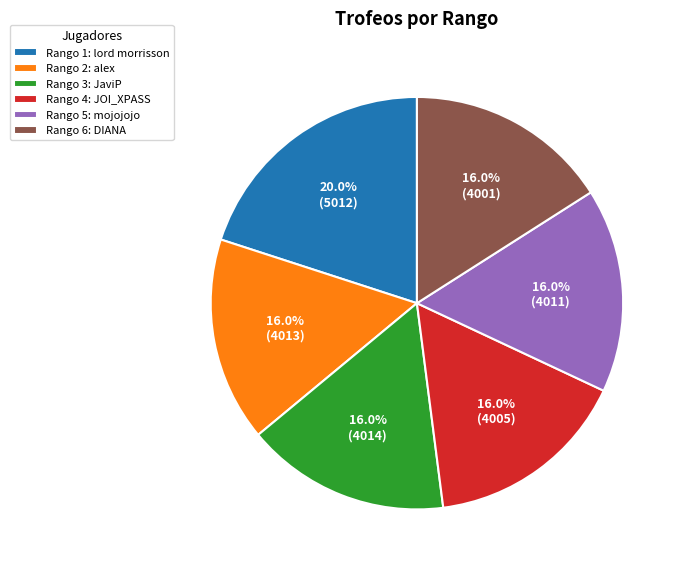

How much of the chart is everything except Rango 3: JaviP?

84.0%